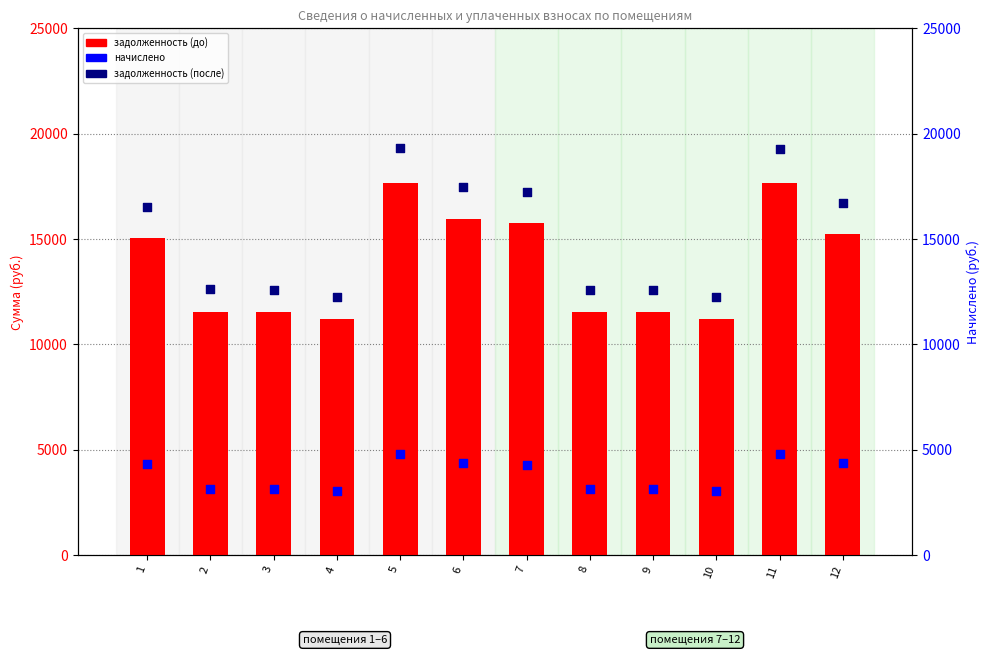

At how many categories does at least one series exceed 14585?

6